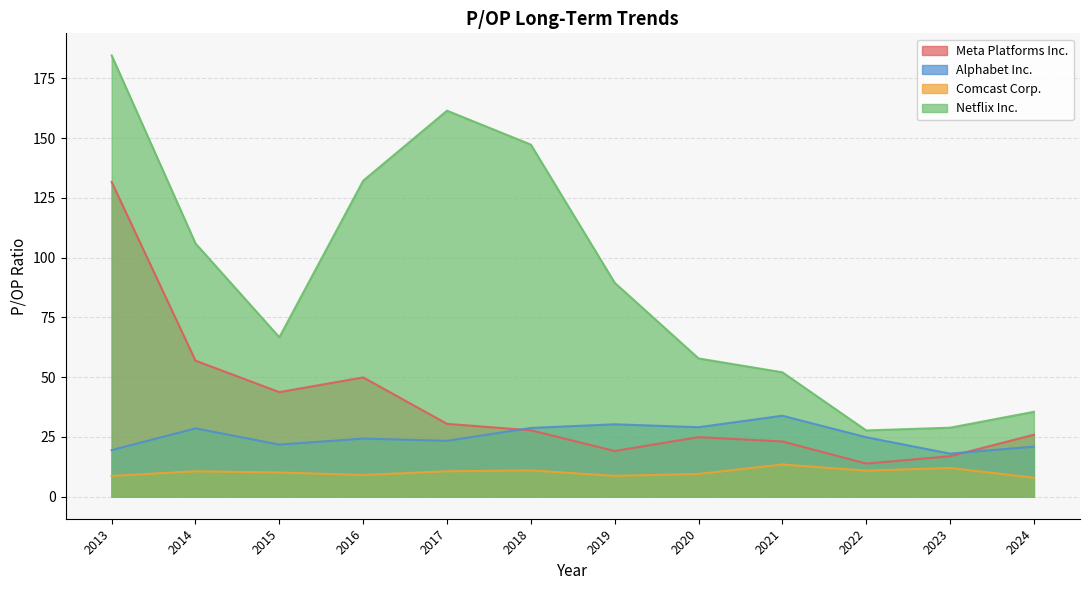

Rank the series by their maximum value, from highest to lowest.

Netflix Inc., Meta Platforms Inc., Alphabet Inc., Comcast Corp.